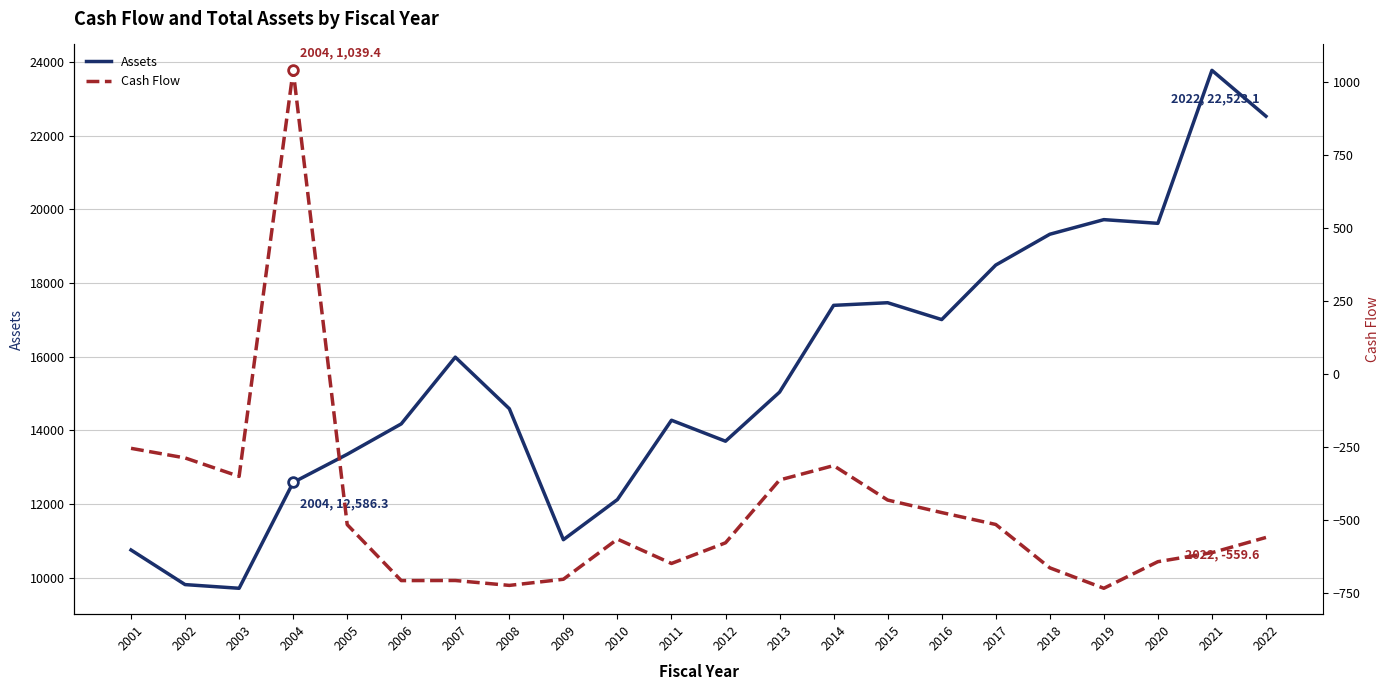

True or false: Assets and Cash Flow intersect in this chart.

False